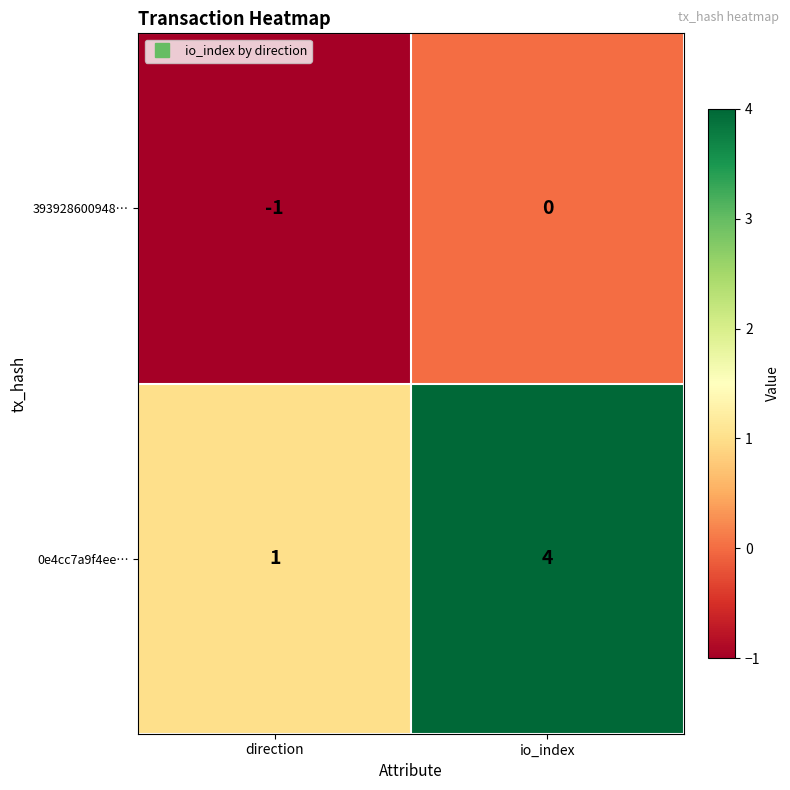

At direction, list the series in order from smallest to largest.

393928600948…, 0e4cc7a9f4ee…